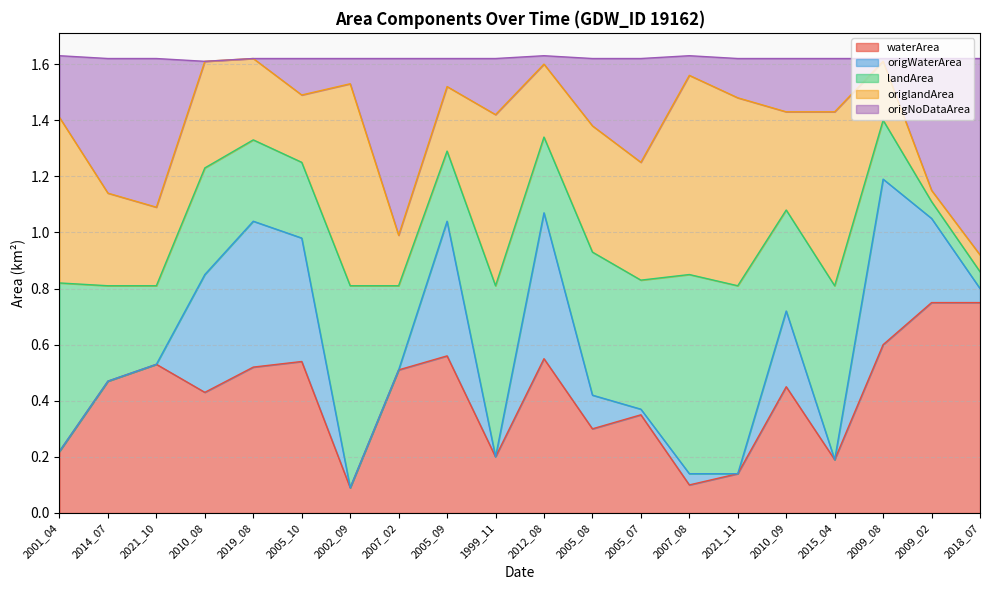

Is it true that waterArea equals 0.3 at 2010_08?

False